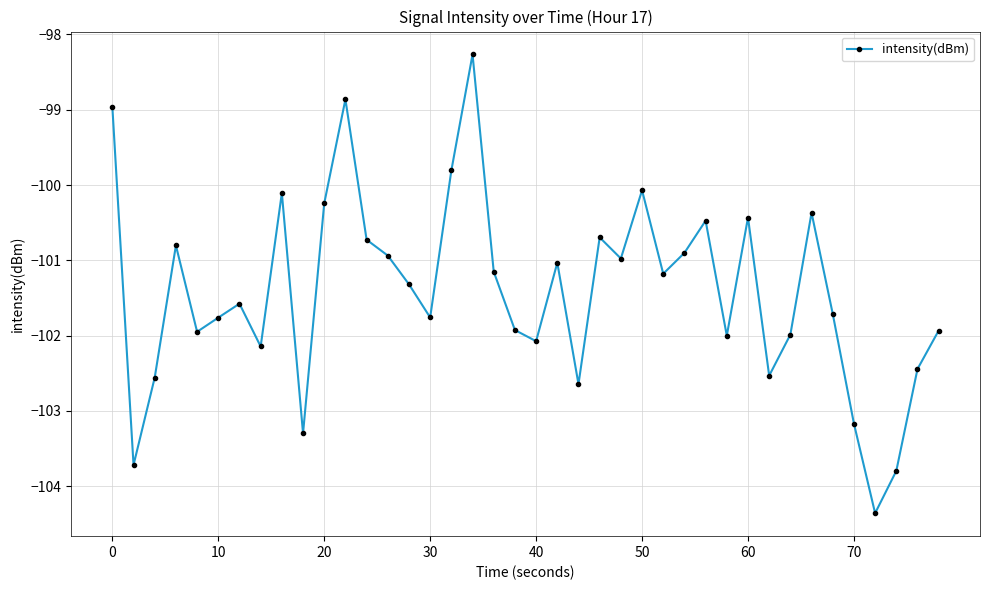

What is the average value?

-101.4